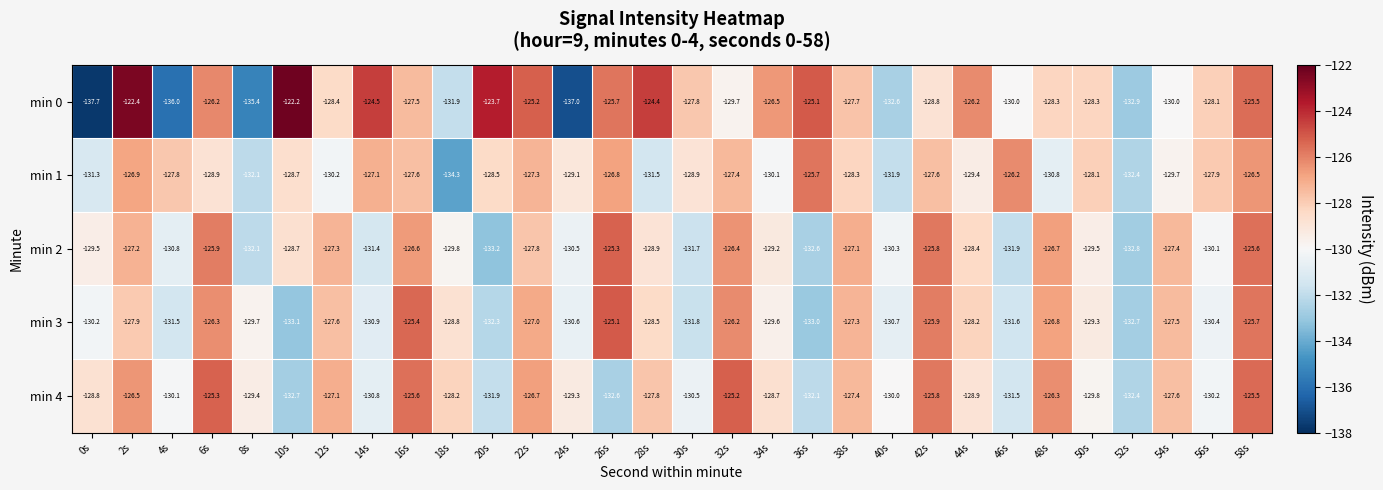

At which label is min 1 closest to -130?

34s